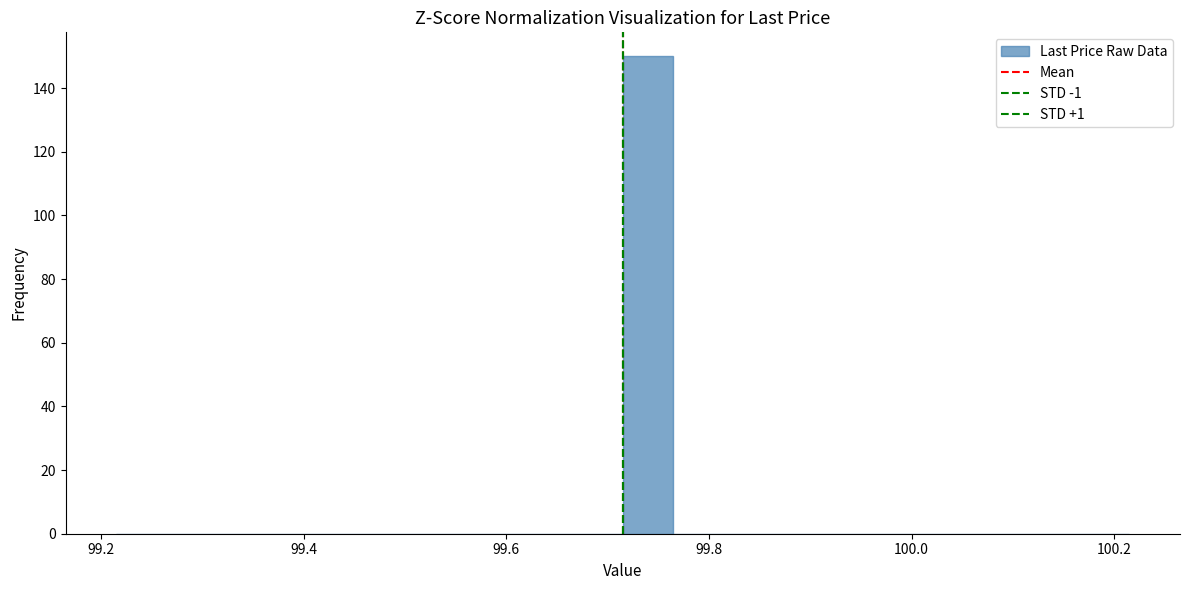

Read against the x-axis, roughly where is the centre of the tallest bar?

99.74